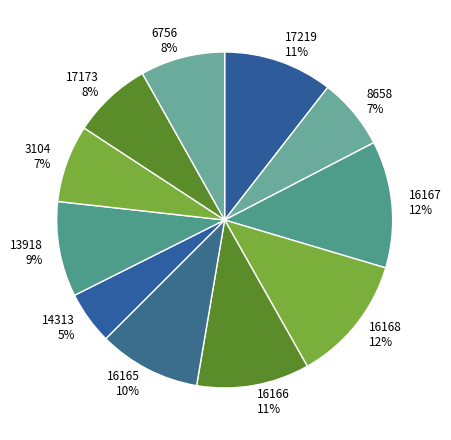

Which slice is the smallest?

14313